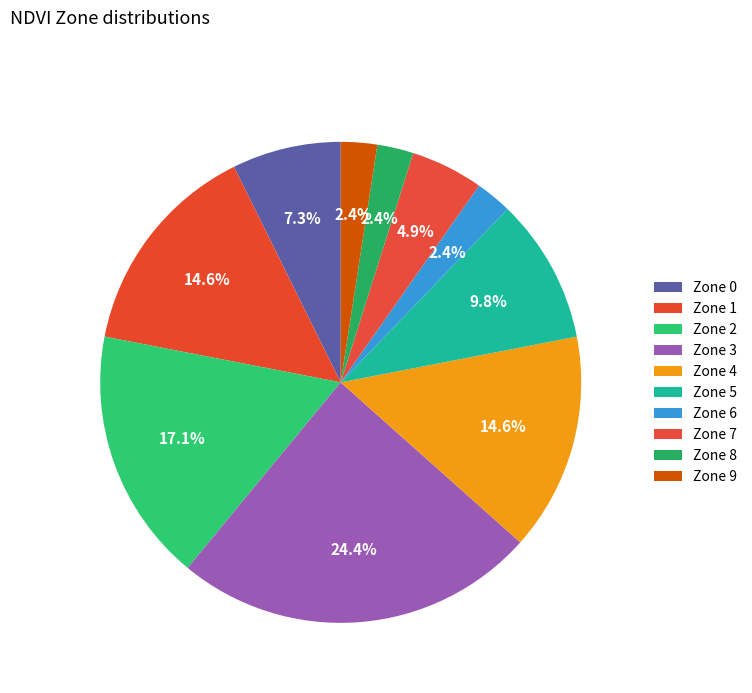

How many slices are in this pie chart?

10